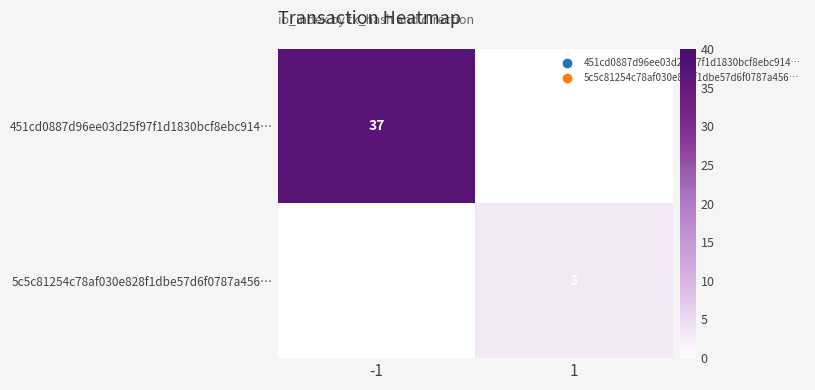

How many distinct data groups are displayed?

2